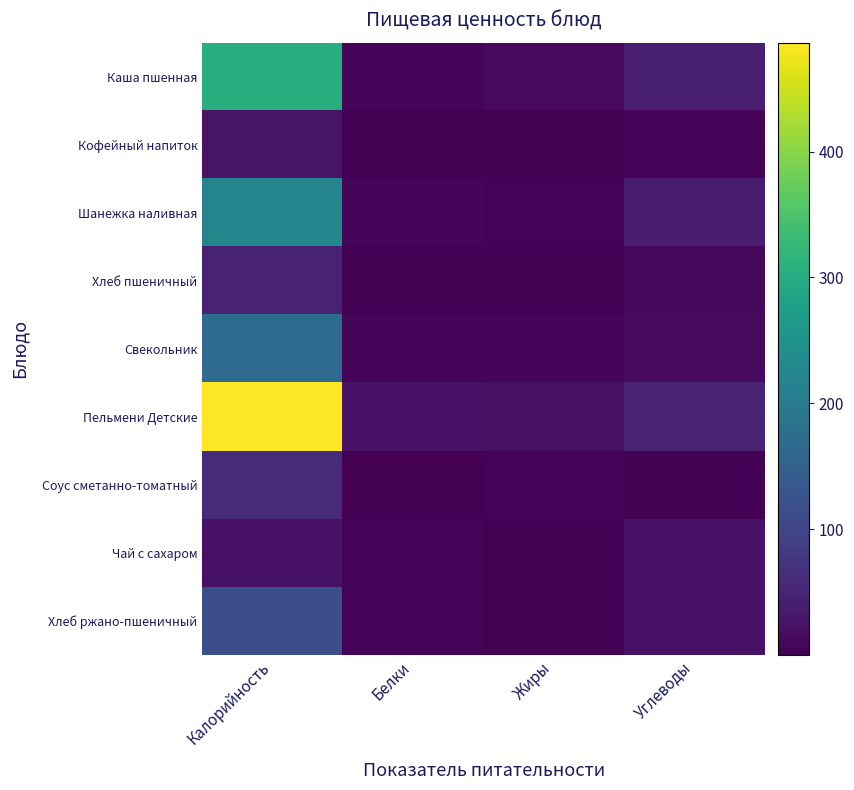

Reading left to right, list all the values displayed in this chart.

Каша пшенная: Калорийность=306.8	Белки=8.9	Жиры=12.2	Углеводы=40.4
Кофейный напиток: Калорийность=26.7	Белки=0.5	Жиры=0.3	Углеводы=5.6
Шанежка наливная: Калорийность=220.8	Белки=8.0	Жиры=4.5	Углеводы=37.1
Хлеб пшеничный: Калорийность=46.9	Белки=1.5	Жиры=0.2	Углеводы=9.8
Свекольник: Калорийность=170.0	Белки=6.8	Жиры=9.4	Углеводы=14.6
Пельмени Детские: Калорийность=486.5	Белки=24.1	Жиры=22.8	Углеводы=46.2
Соус сметанно-томатный: Калорийность=59.0	Белки=1.6	Жиры=4.3	Углеводы=3.4
Чай с сахаром: Калорийность=23.3	Белки=4.0	Жиры=0.7	Углеводы=23.3
Хлеб ржано-пшеничный: Калорийность=117.4	Белки=4.0	Жиры=0.7	Углеводы=23.8